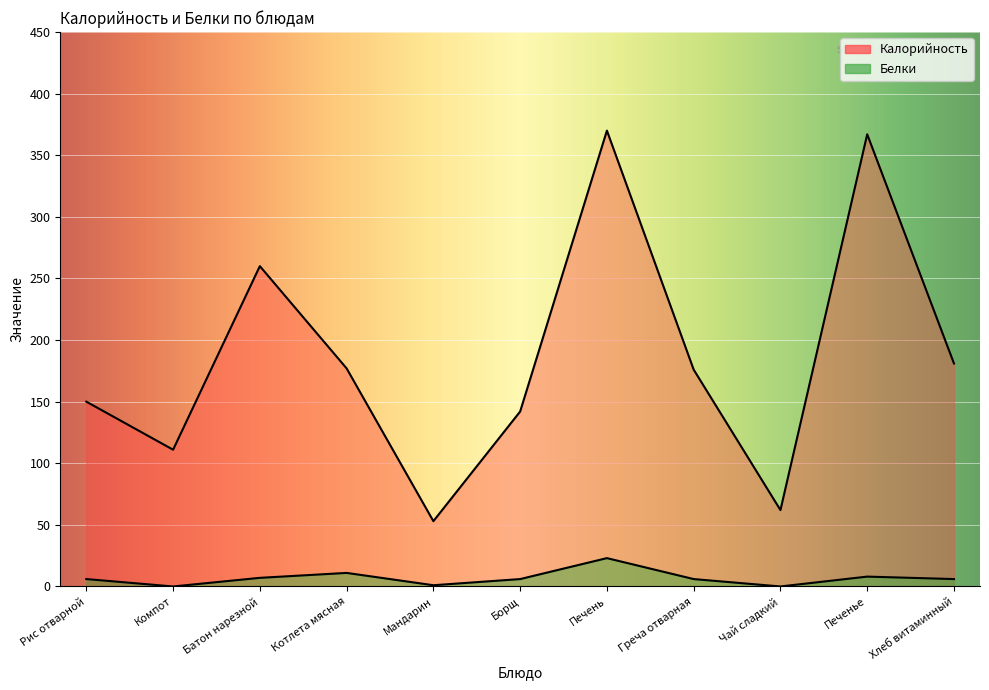

How many data points does each series have?

11